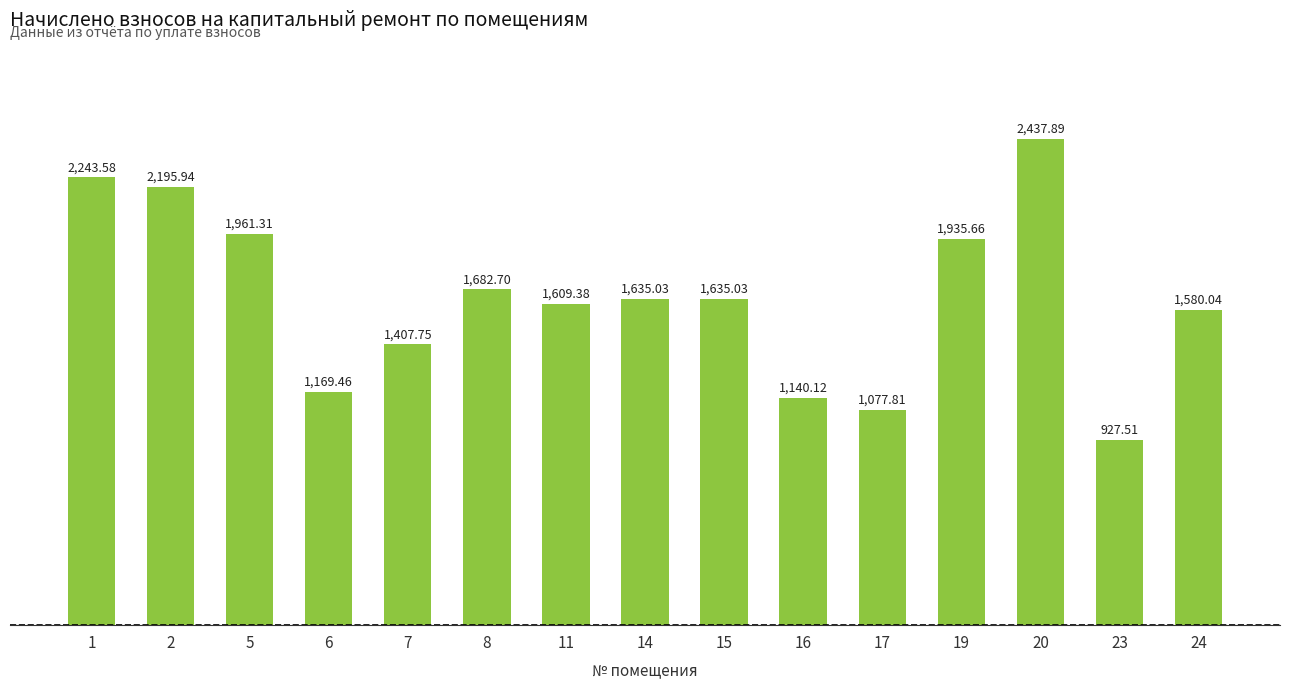

What is the sum of the values at 17 and 15?

2712.8